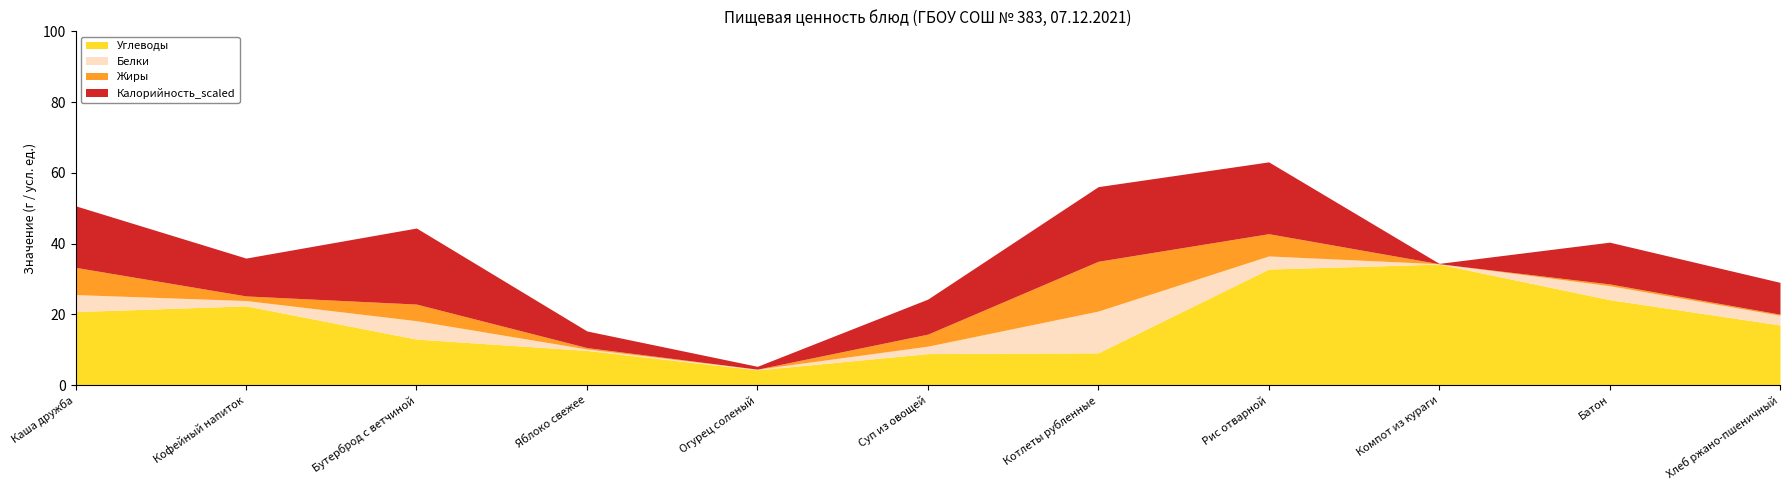

What is the total value across all series at Каша дружба?

50.7